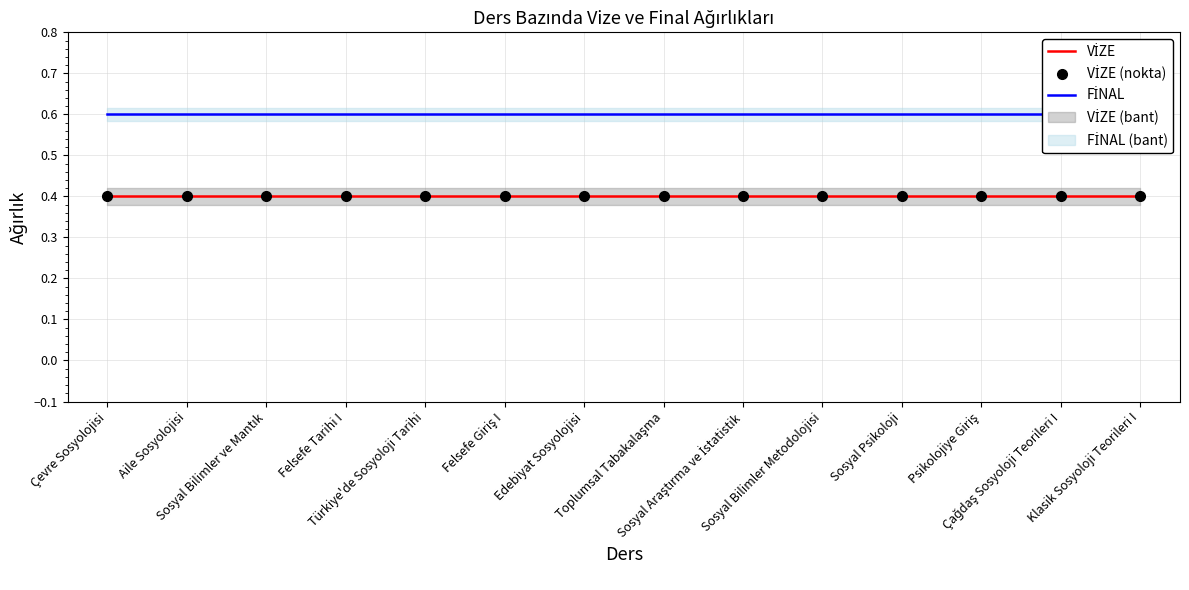

True or false: VİZE (nokta) and VİZE cross at least once.

False